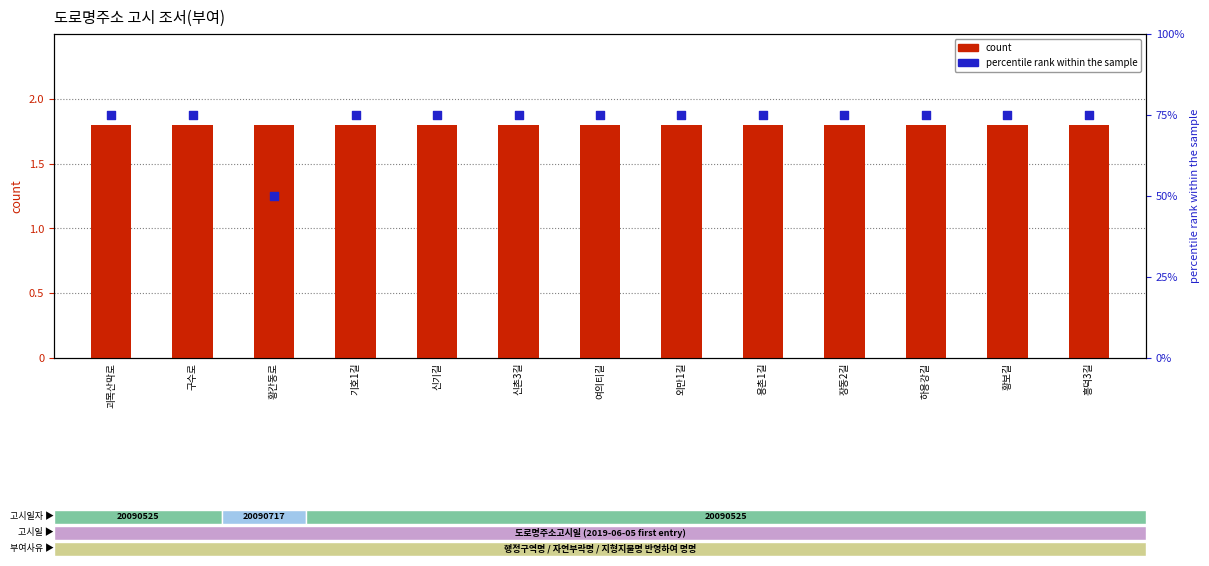

Which series reaches the minimum Y coordinate?

count